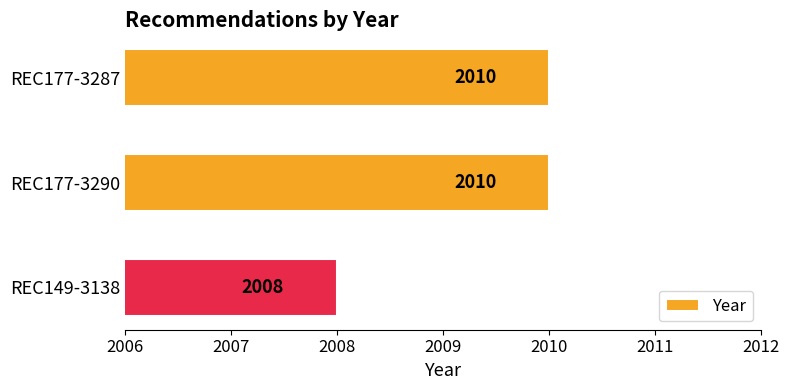

Which has a higher value, REC177-3287 or REC149-3138?

REC177-3287